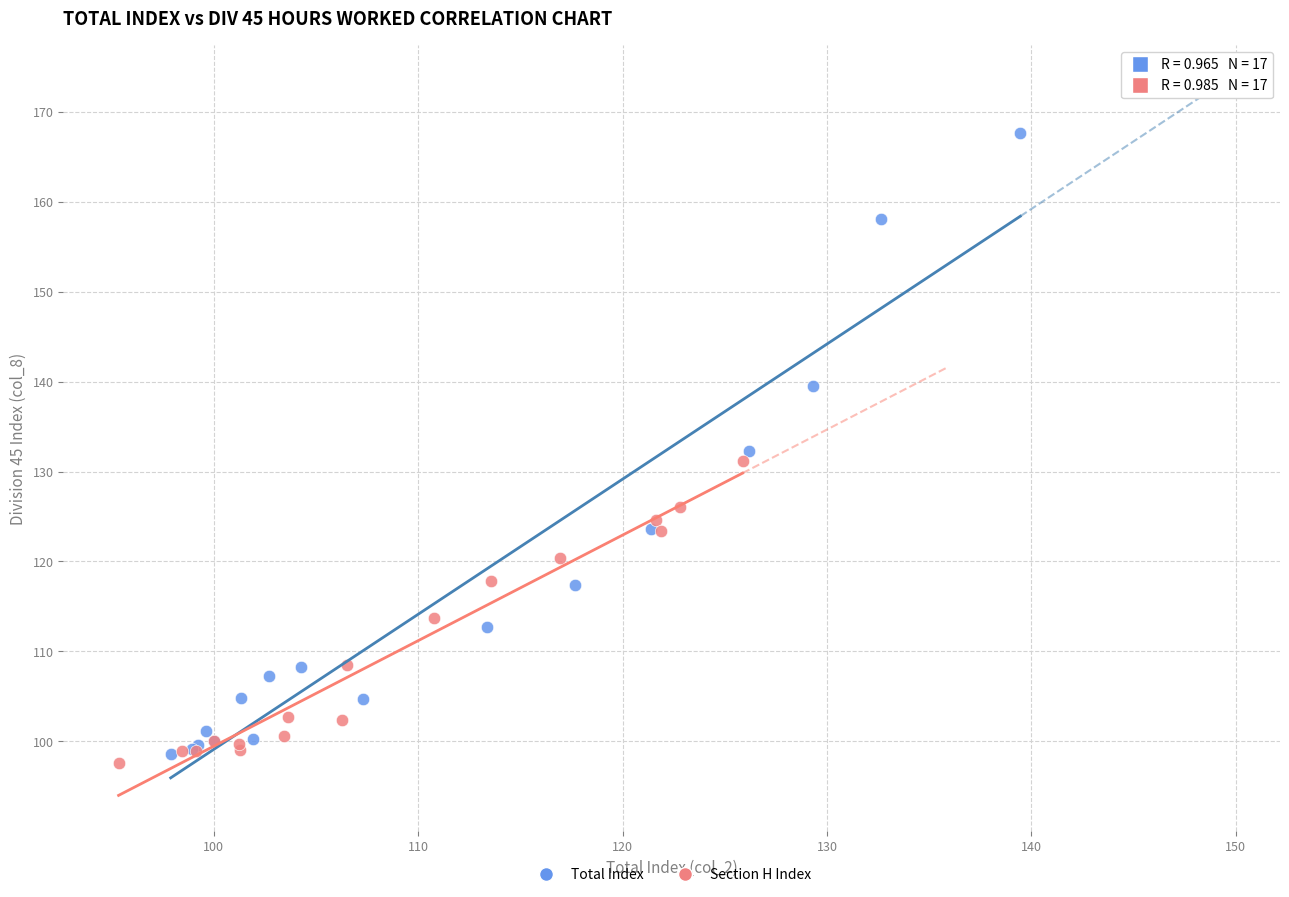

Which series has the largest Y range (max minus min)?

Total Index